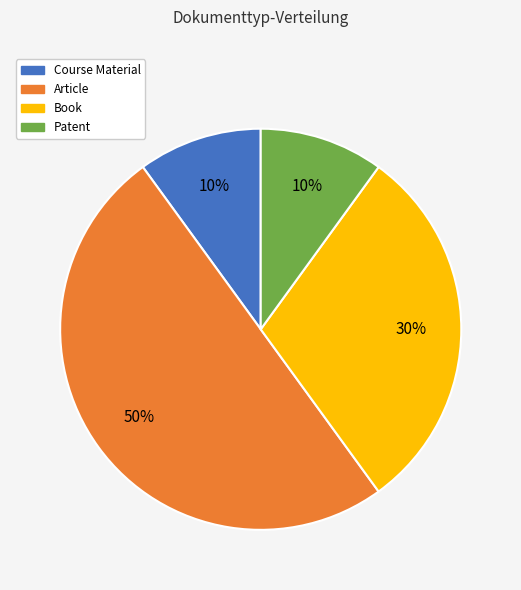

To the nearest percent, what is the average slice percentage?

25%